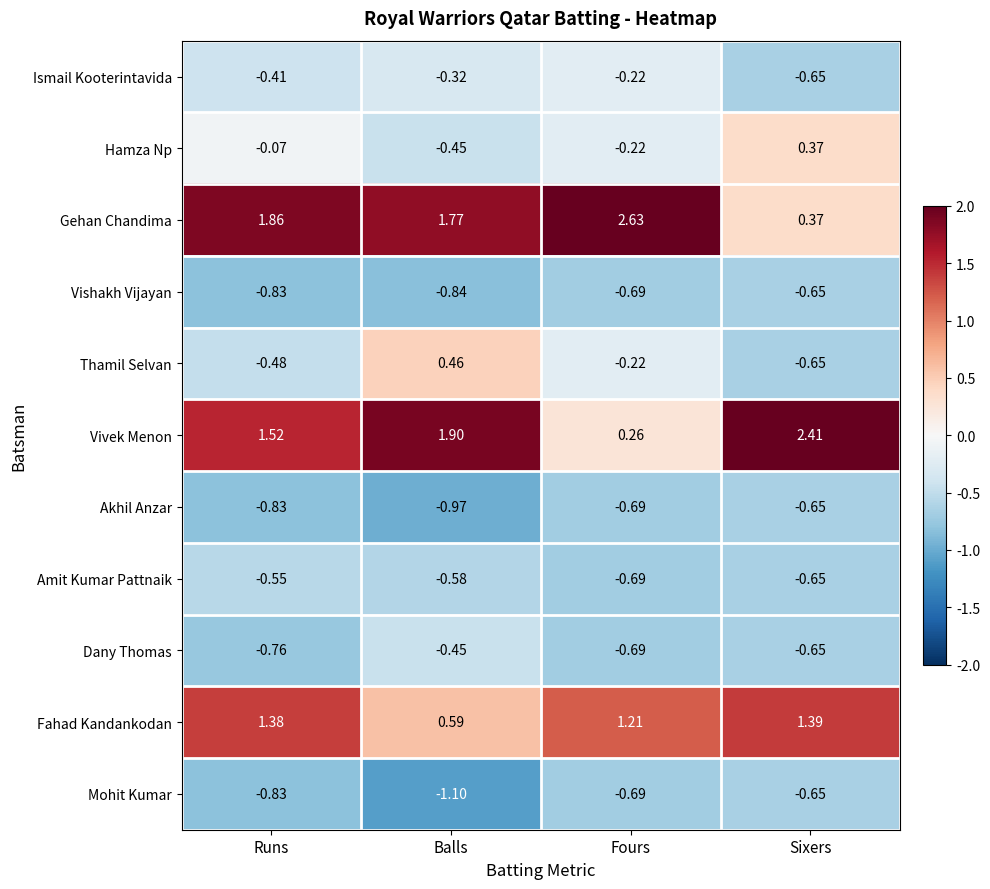

Where does the Gehan Chandima series first go above 1?

Runs